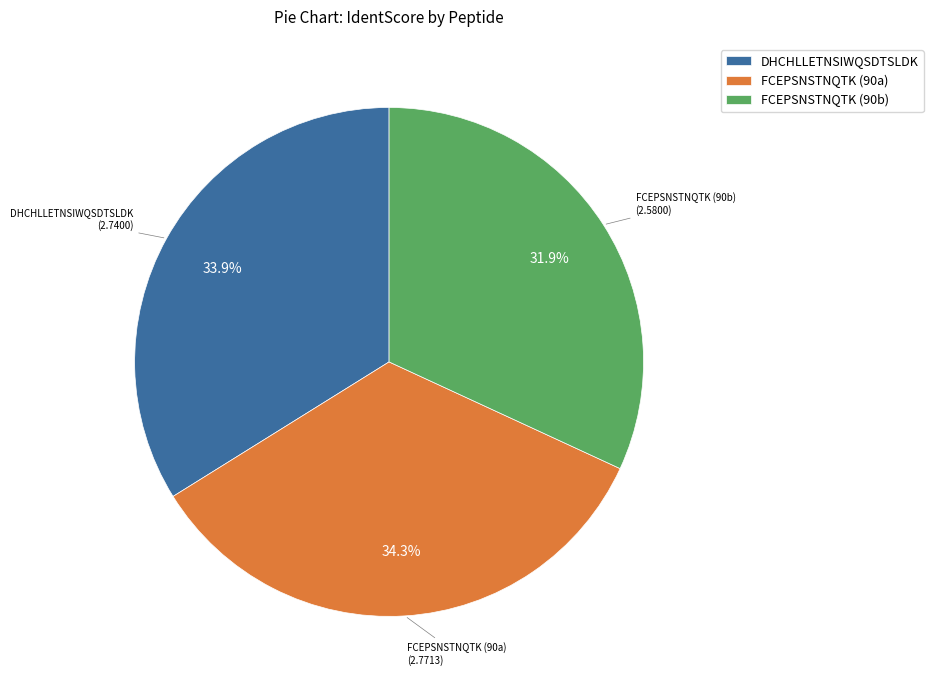

To the nearest percent, what percentage of the pie is FCEPSNSTNQTK (90a)?

34%